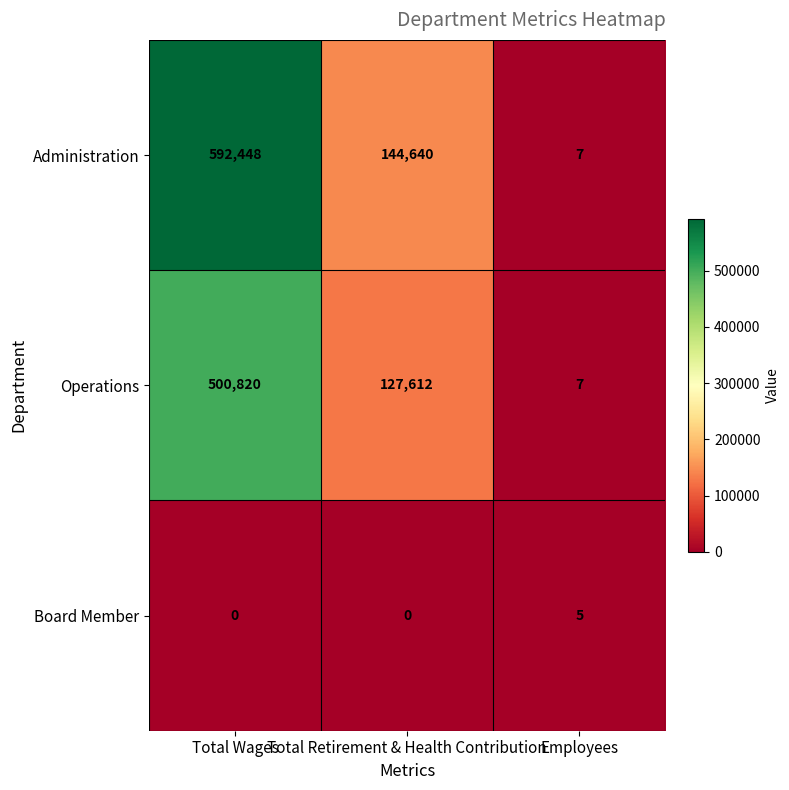

What is the total value across all series at Employees?

19